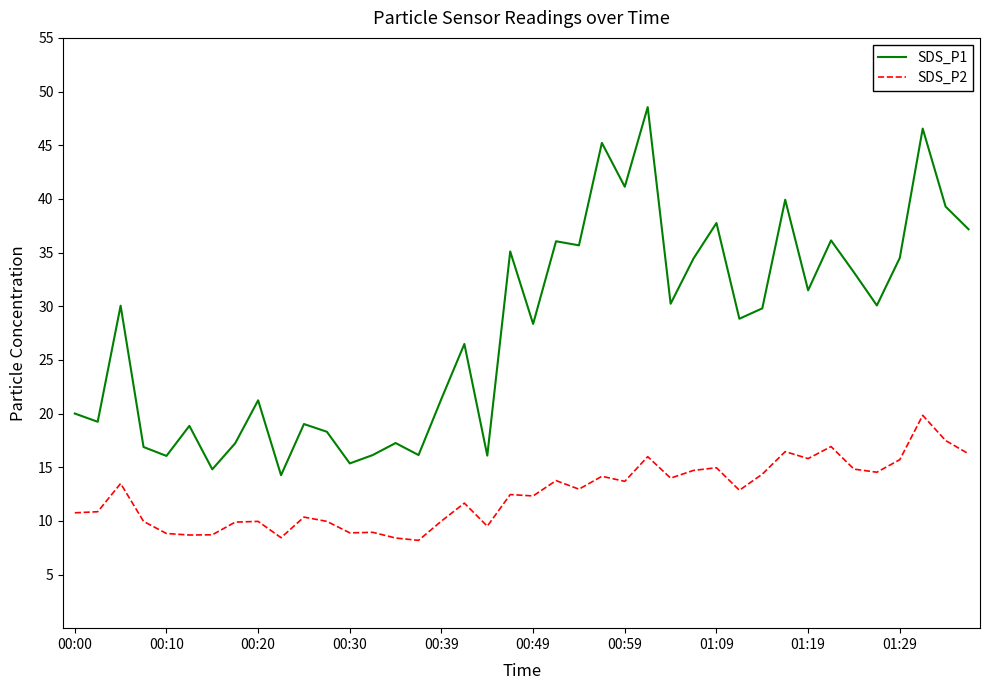

Which series has the widest spread of values?

SDS_P1